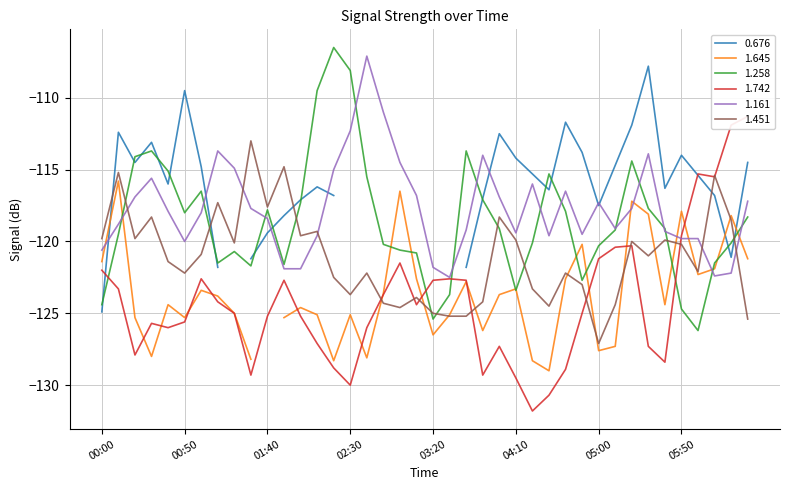

What is the maximum value shown in the chart?

-106.5